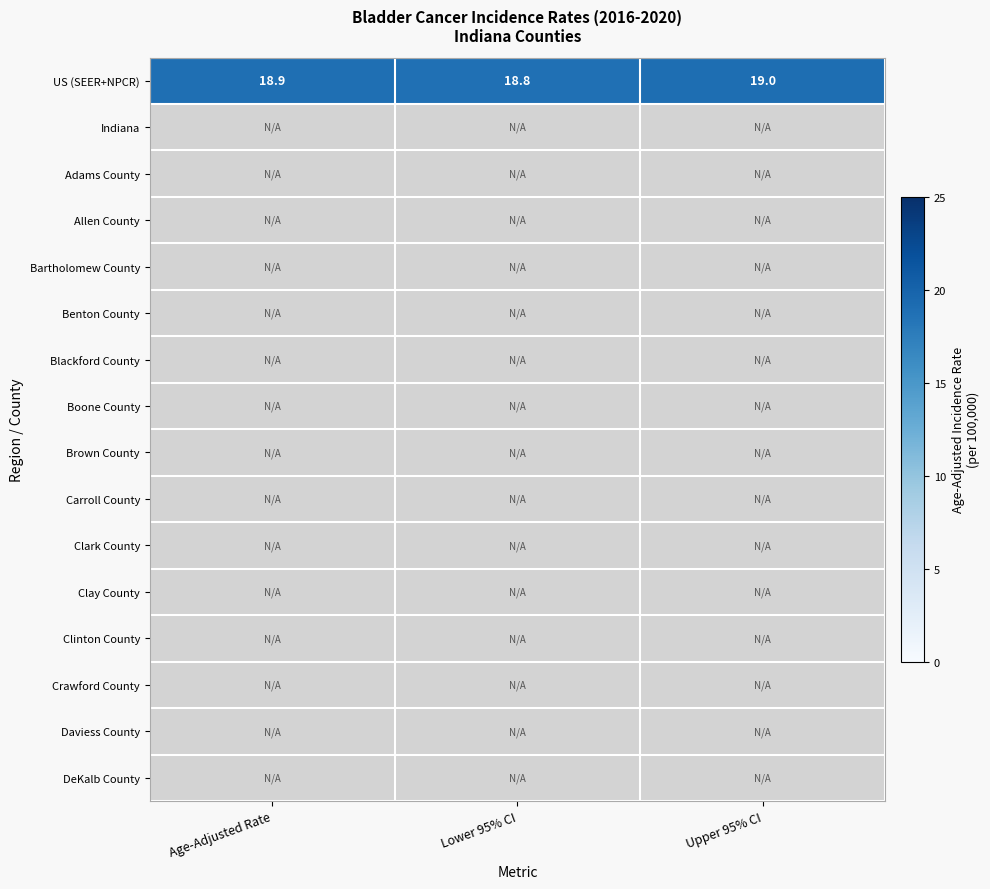

How many US (SEER+NPCR) values are between 18 and 19?

3